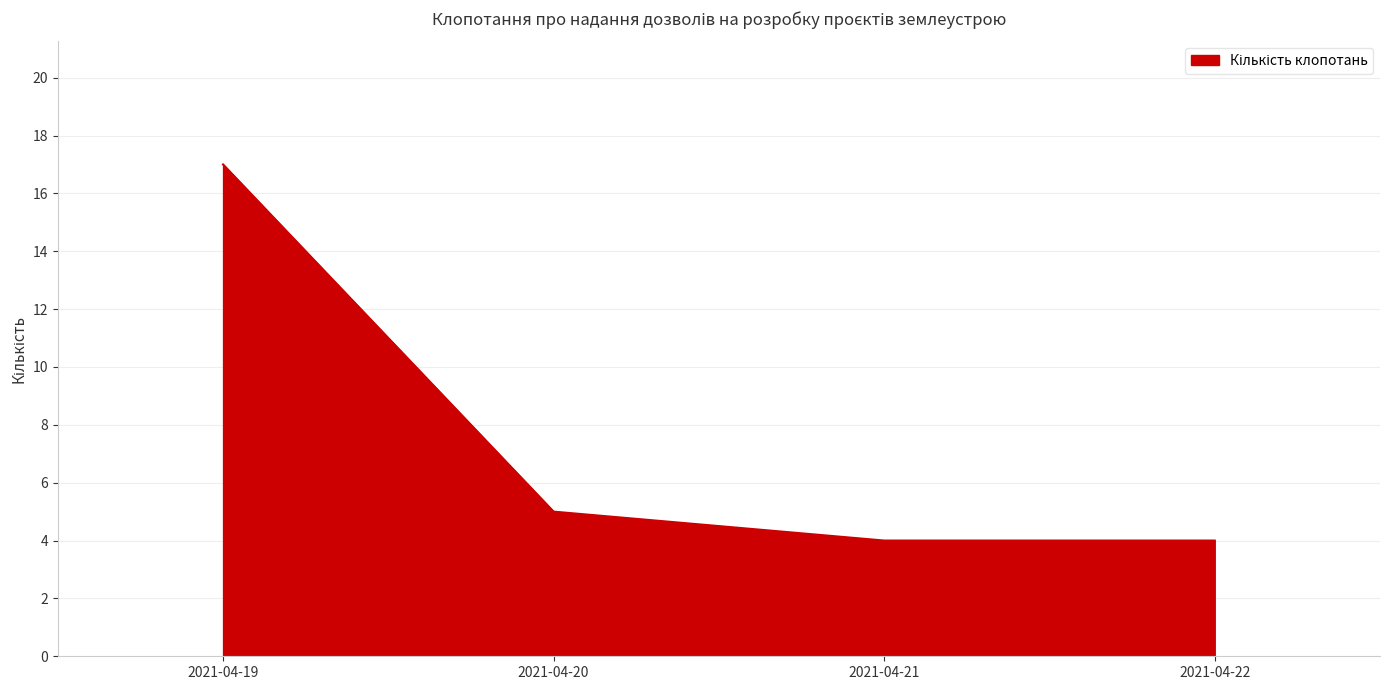

Reading left to right, list all the values displayed in this chart.

17	5	4	4